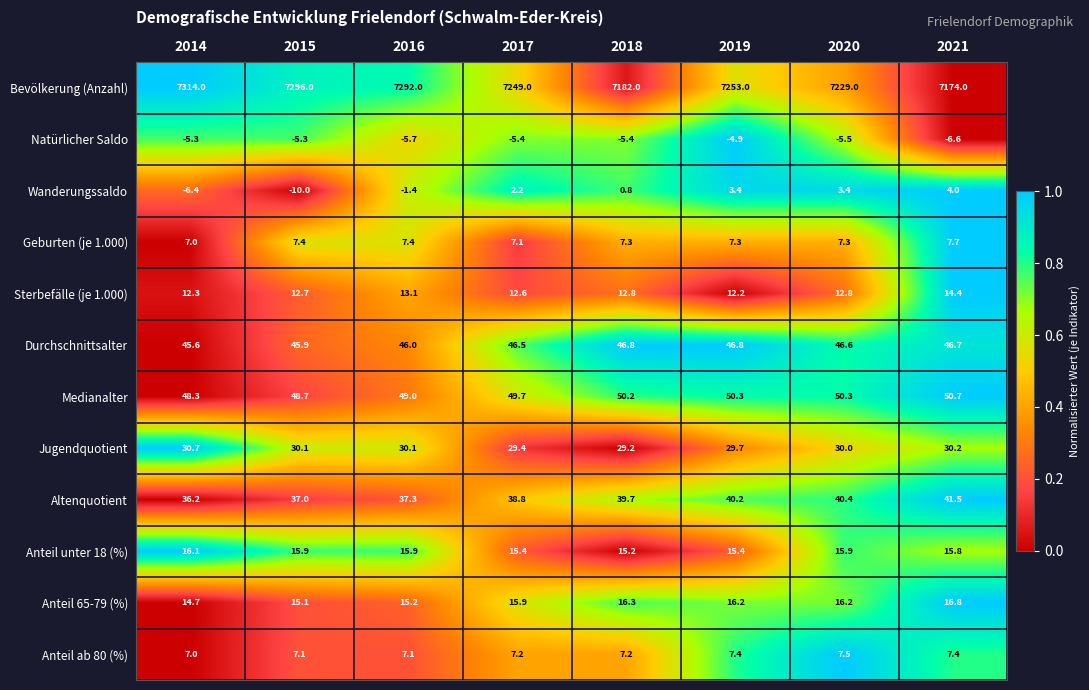

Which series changed the most between 2017 and 2018?

Bevölkerung (Anzahl)